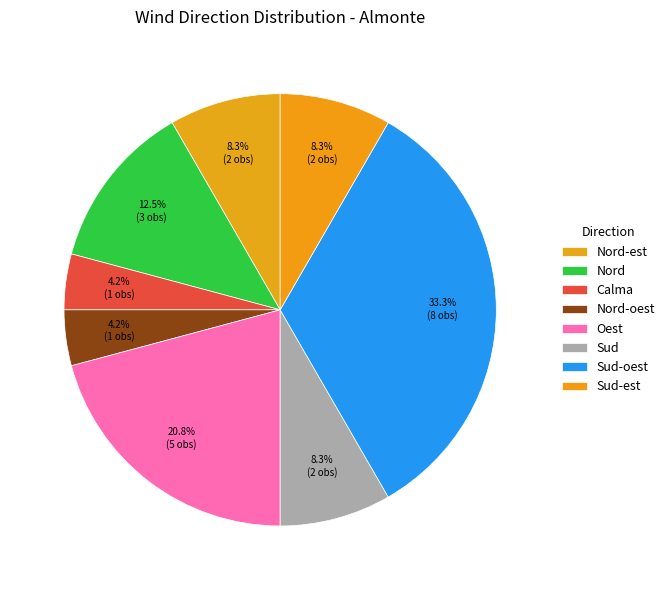

To the nearest percent, what is the average slice percentage?

12%